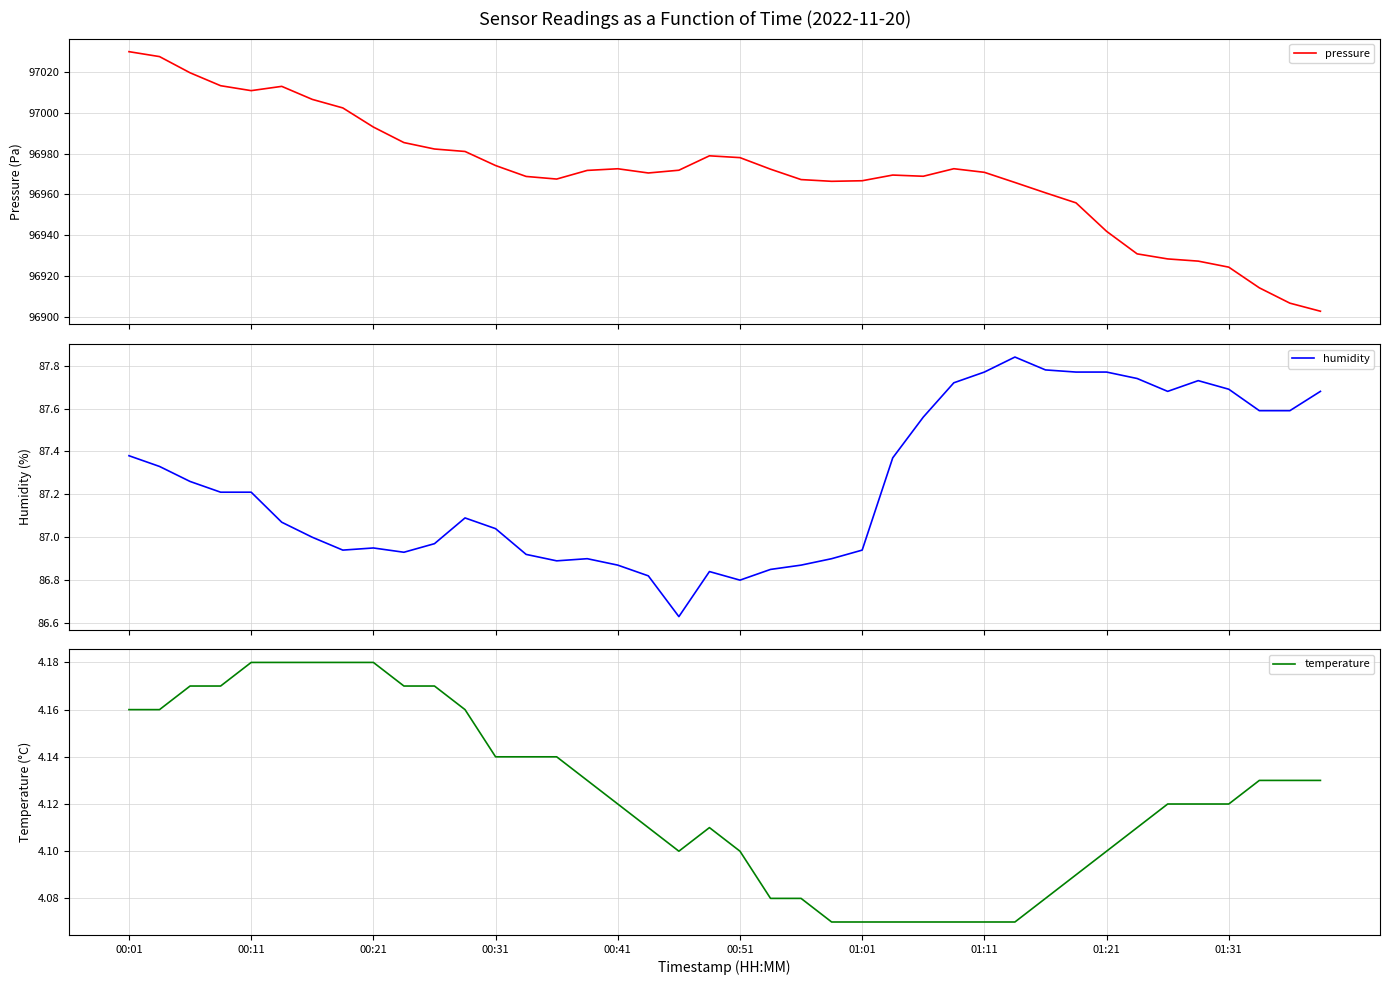

True or false: humidity has more than 2 points higher than both neighbors.

True